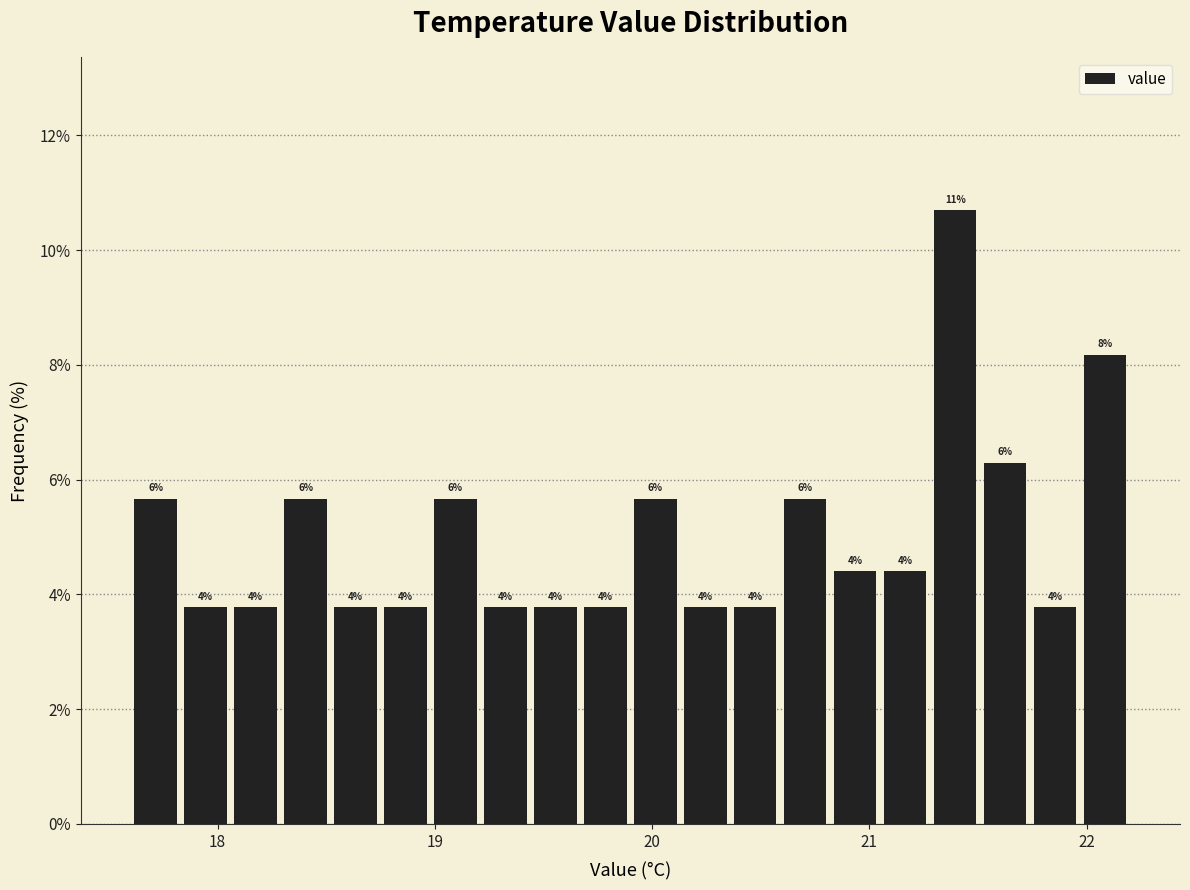

Read against the x-axis, roughly where is the centre of the tallest bar?

21.4